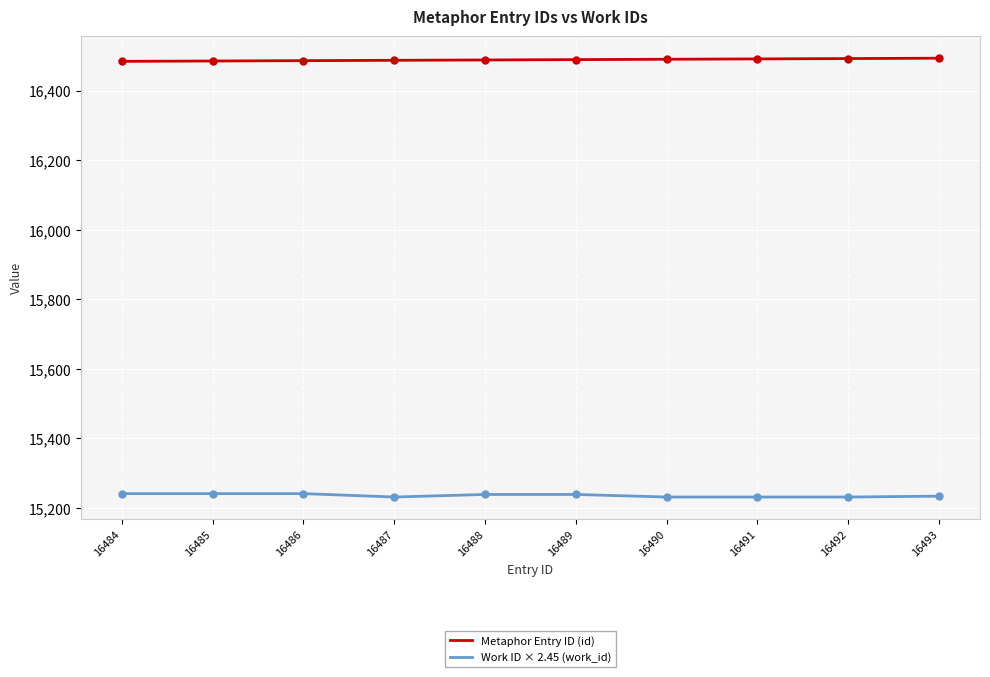

What is the average value of the Metaphor Entry ID (id) series?

16488.5